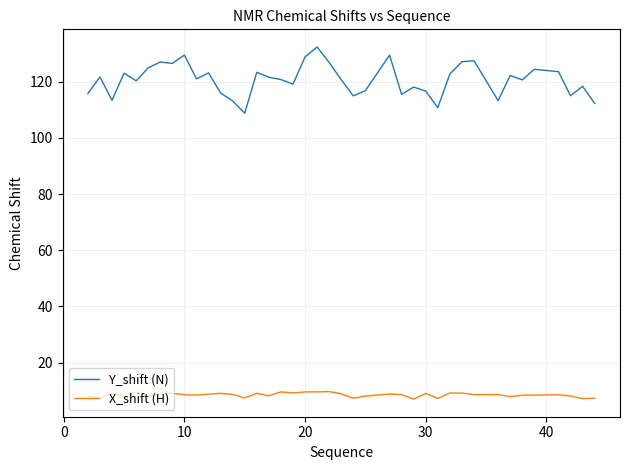

True or false: Y_shift (N) and X_shift (H) intersect in this chart.

False